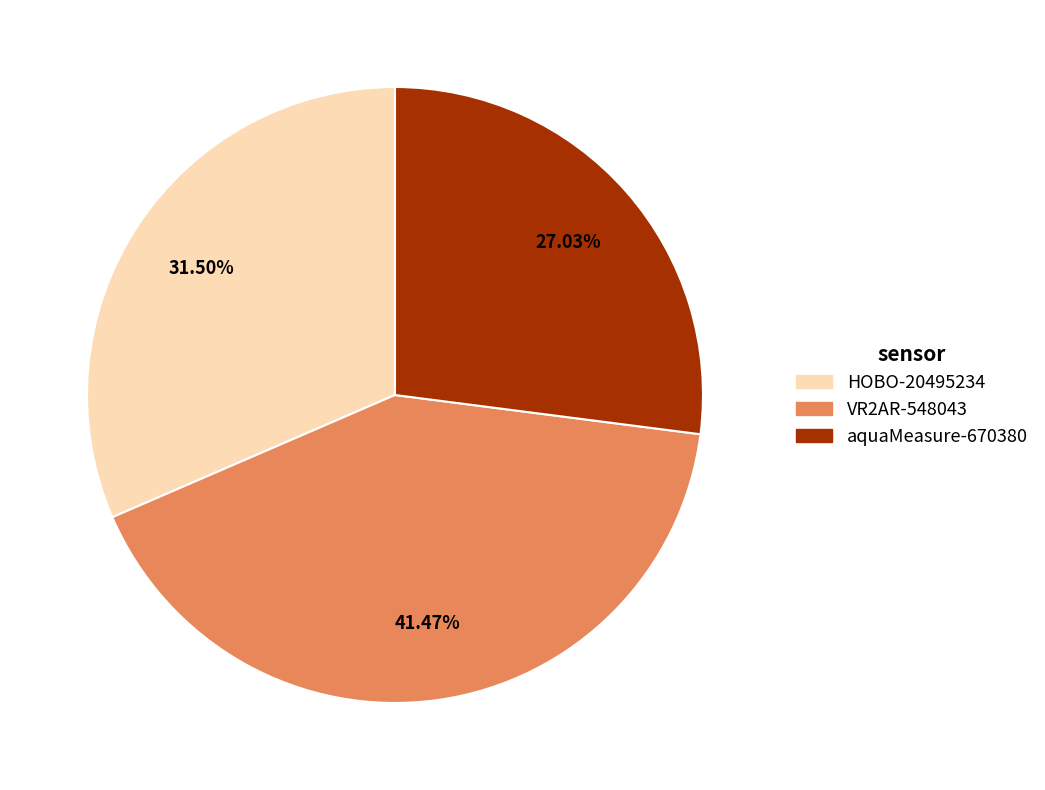

To the nearest percent, what is the difference between the aquaMeasure-670380 and VR2AR-548043 slice percentages?

14%